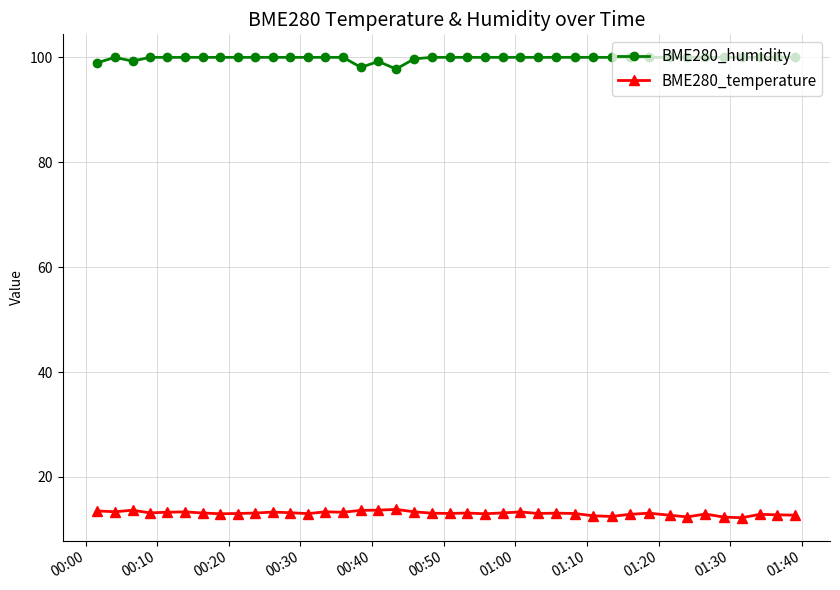

What is the value of the BME280_temperature point at the 38th from the left?

12.9